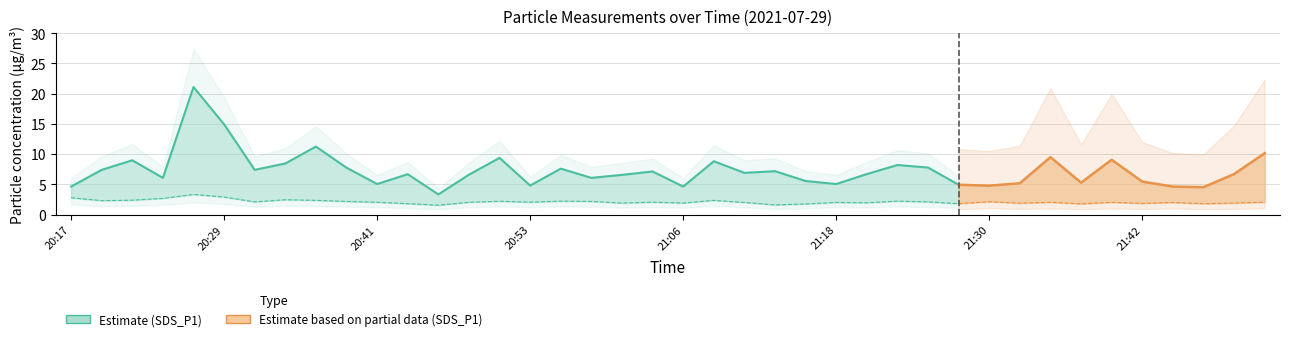

How many values in the SDS_P1 series exceed 6?

26